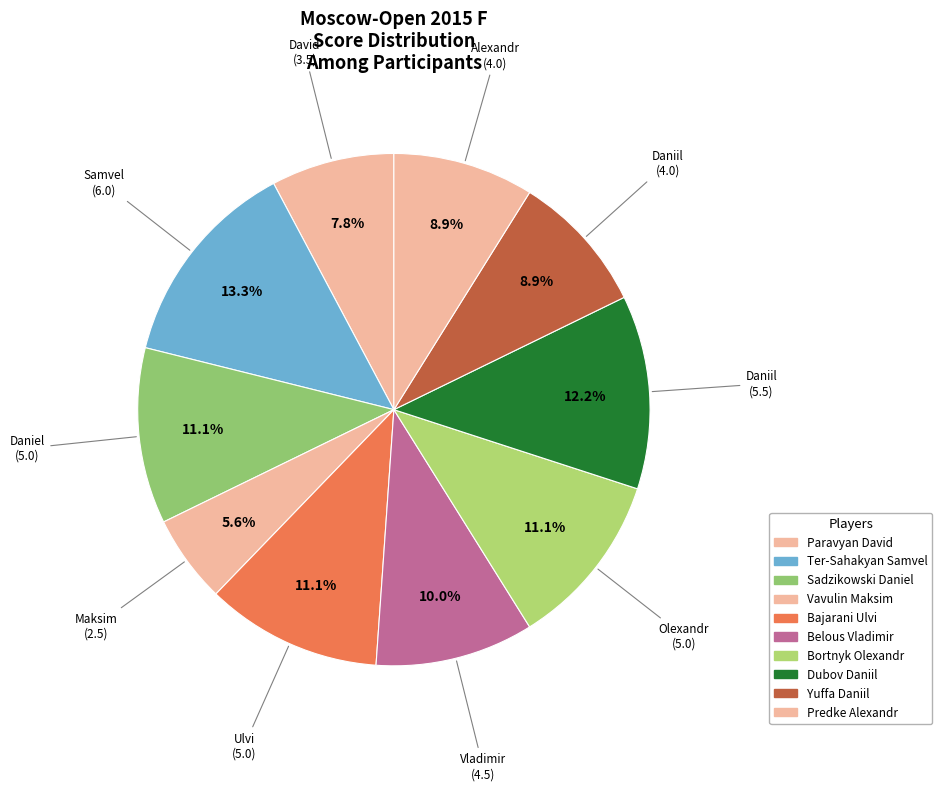

Between Sadzikowski Daniel and Dubov Daniil, which is larger?

Dubov Daniil